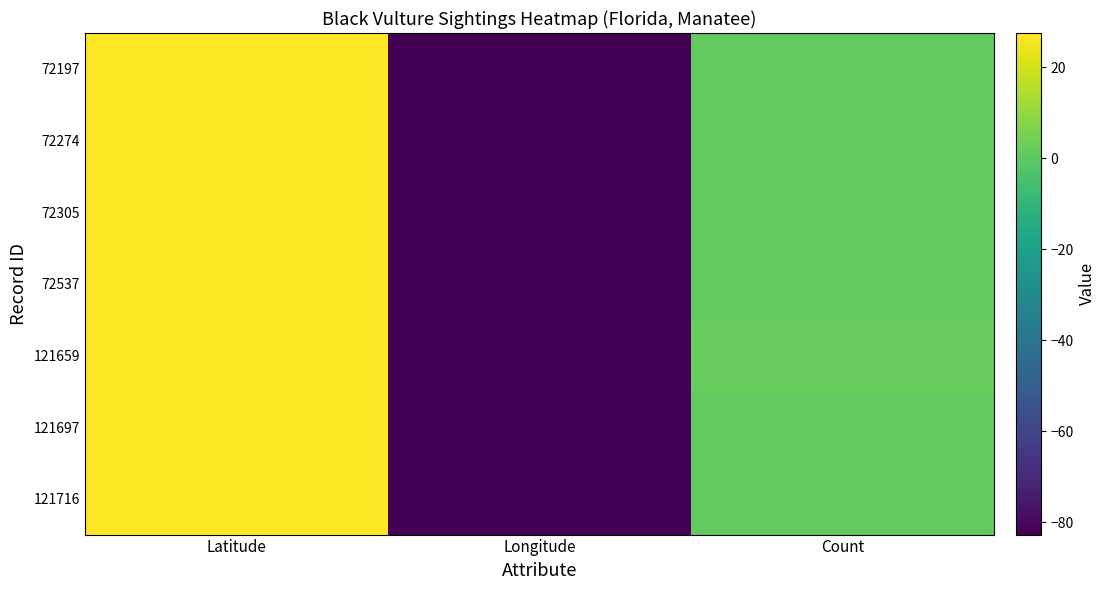

Which series has the largest range (max minus min)?

121716